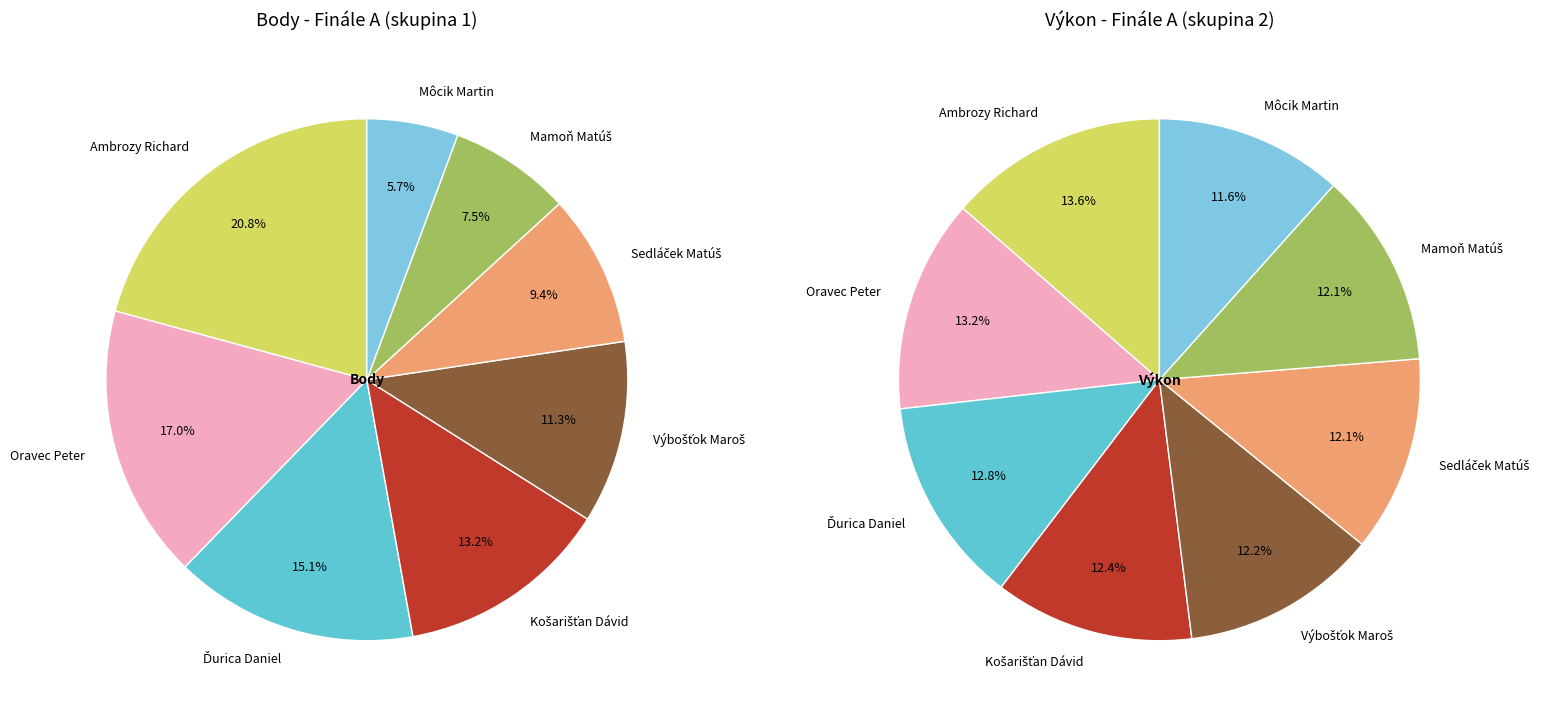

To the nearest percent, what is the difference between the largest and smallest slice percentages?

15%